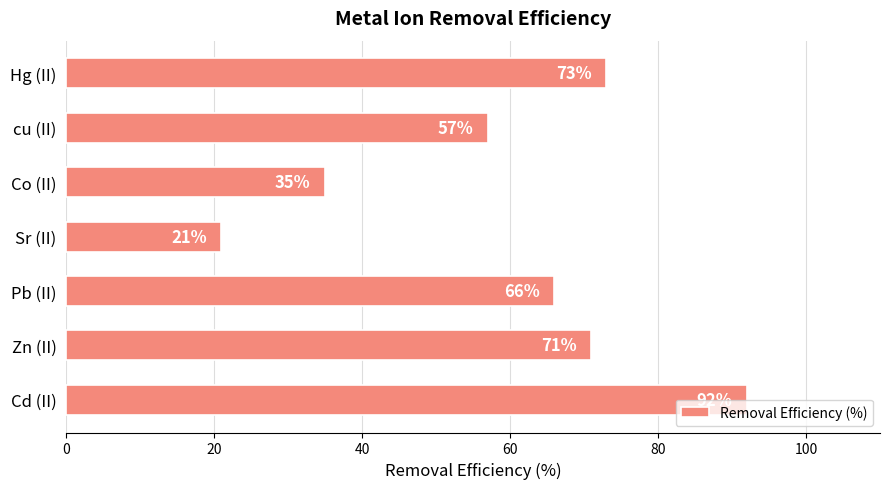

What is the difference between the second highest and minimum values?

52